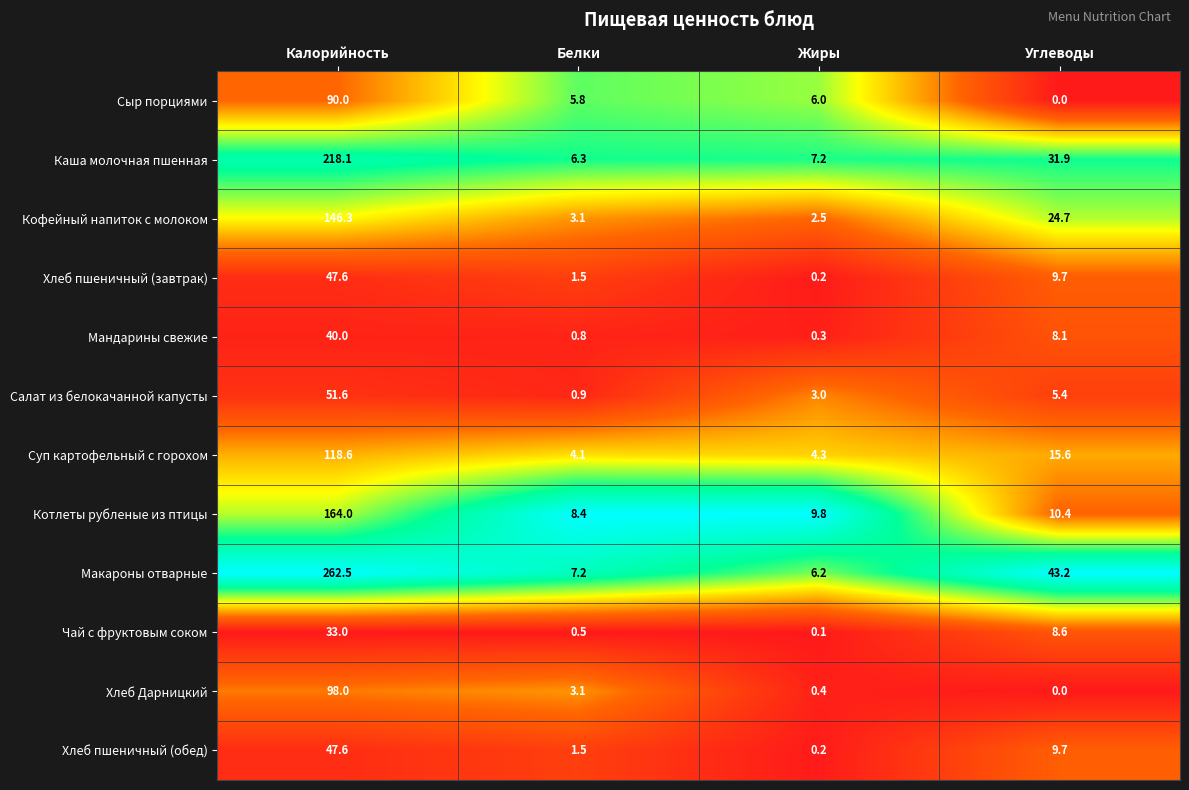

Which series has the largest total across all categories?

Макароны отварные